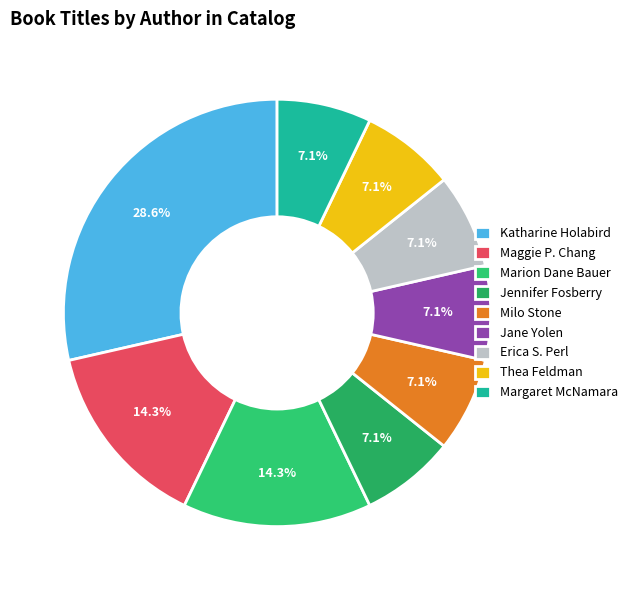

Rank the categories by value from lowest to highest.

Jennifer Fosberry, Milo Stone, Jane Yolen, Erica S. Perl, Thea Feldman, Margaret McNamara, Maggie P. Chang, Marion Dane Bauer, Katharine Holabird